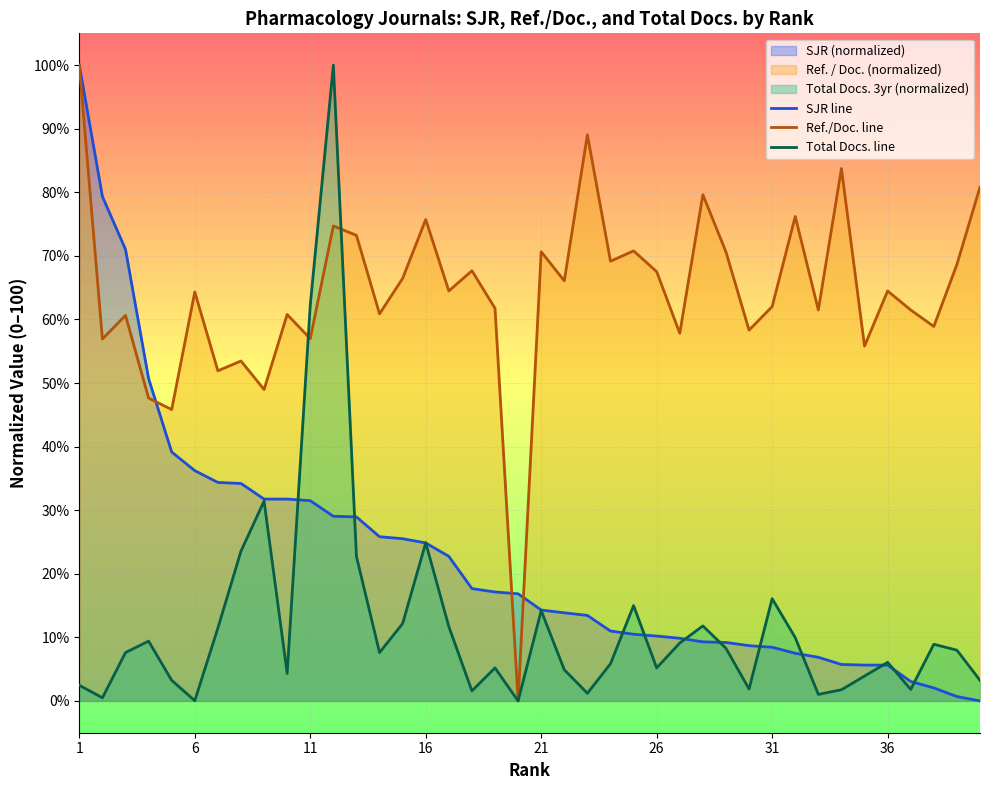

What is the value of the SJR line point at the 7th from the left?

34.4